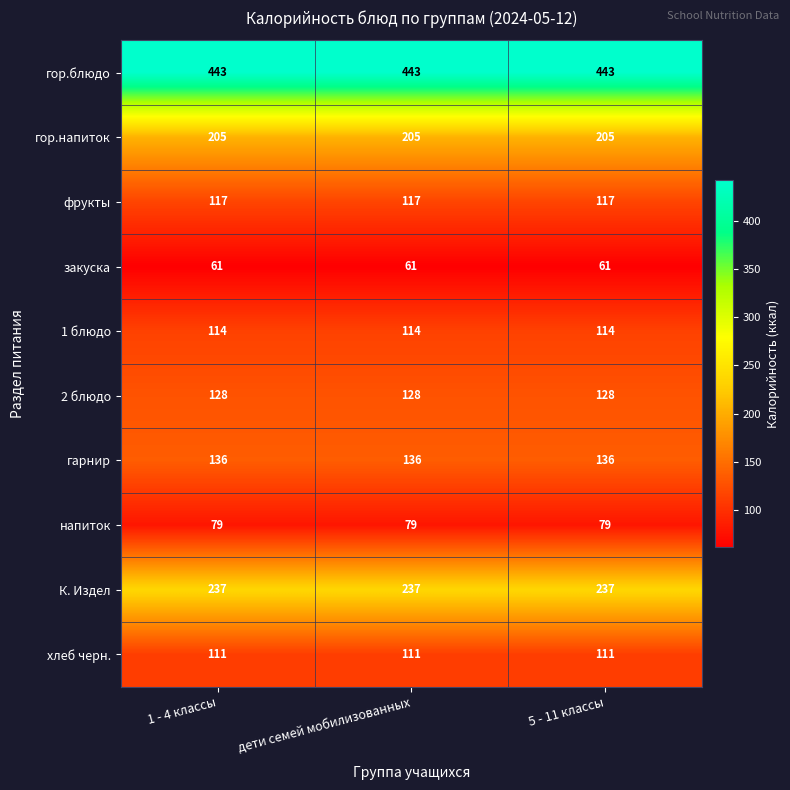

What is the difference between the highest and lowest values at 1 - 4 классы?

382